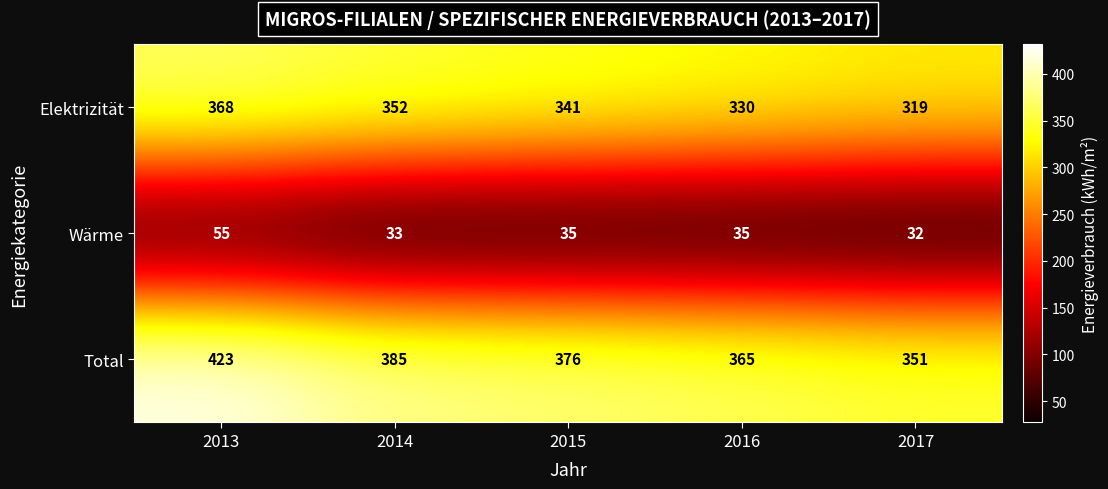

At which label does Total reach its minimum?

2017